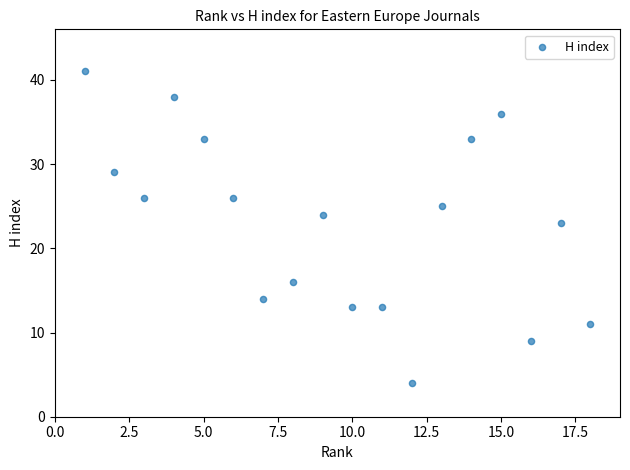

What Y value in the scatter plot is closest to 22?

23